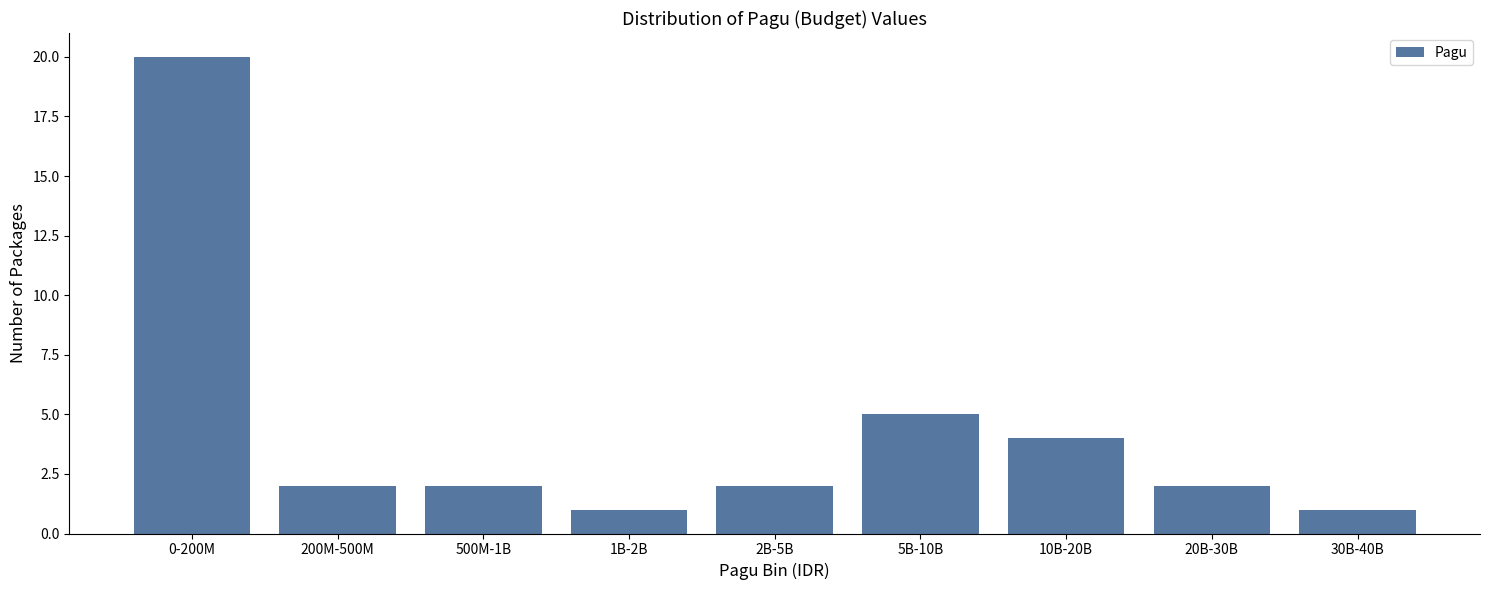

Reading left to right, list all the values displayed in this chart.

20	2	2	1	2	5	4	2	1